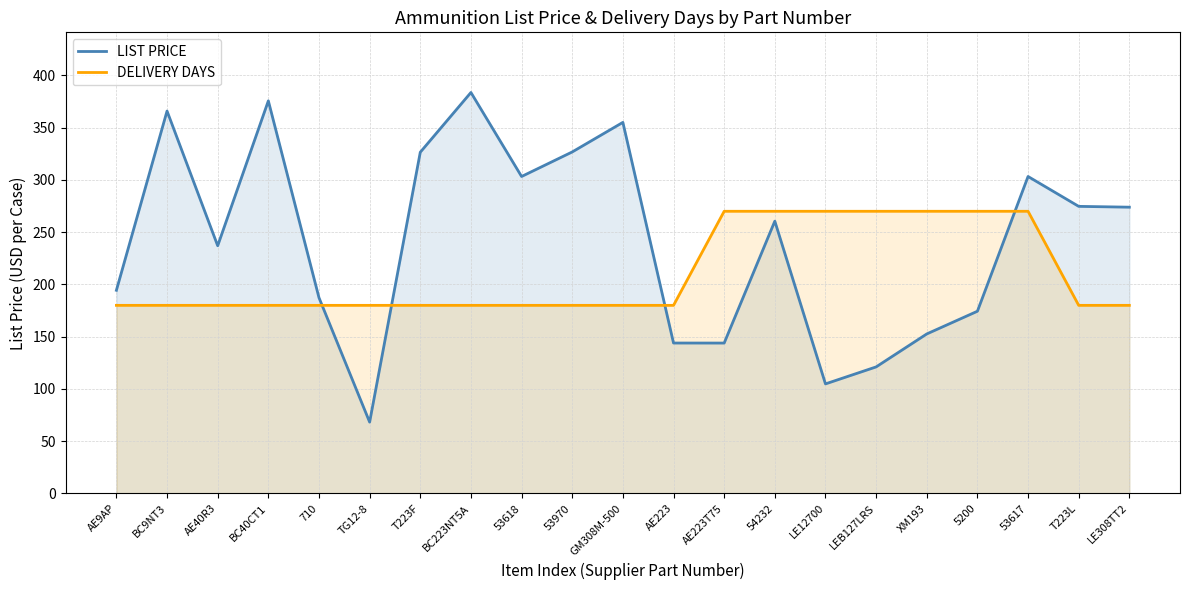

How many distinct data groups are displayed?

2